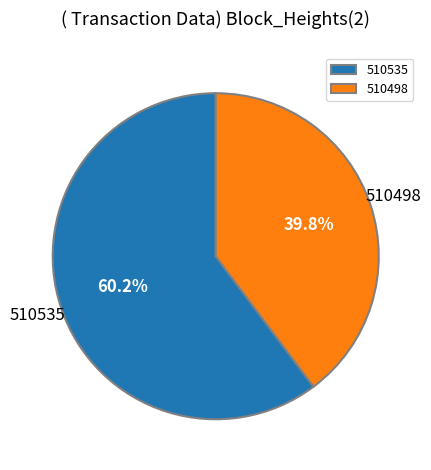

To the nearest percent, what is the combined percentage of 510498 and 510535?

100%